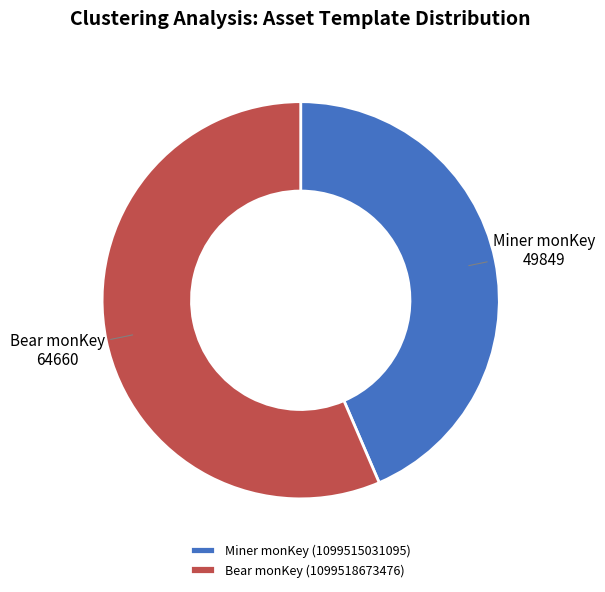

Count the number of slices in the pie.

2